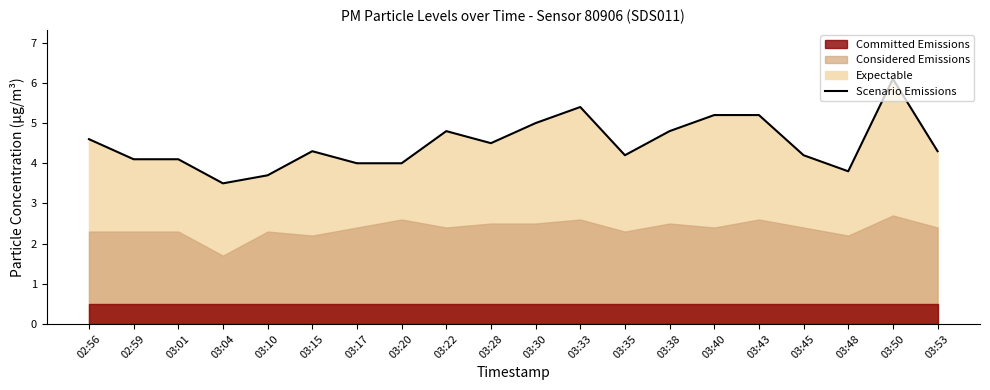

True or false: Scenario Emissions has a value of 1.3 at 03:20.

False